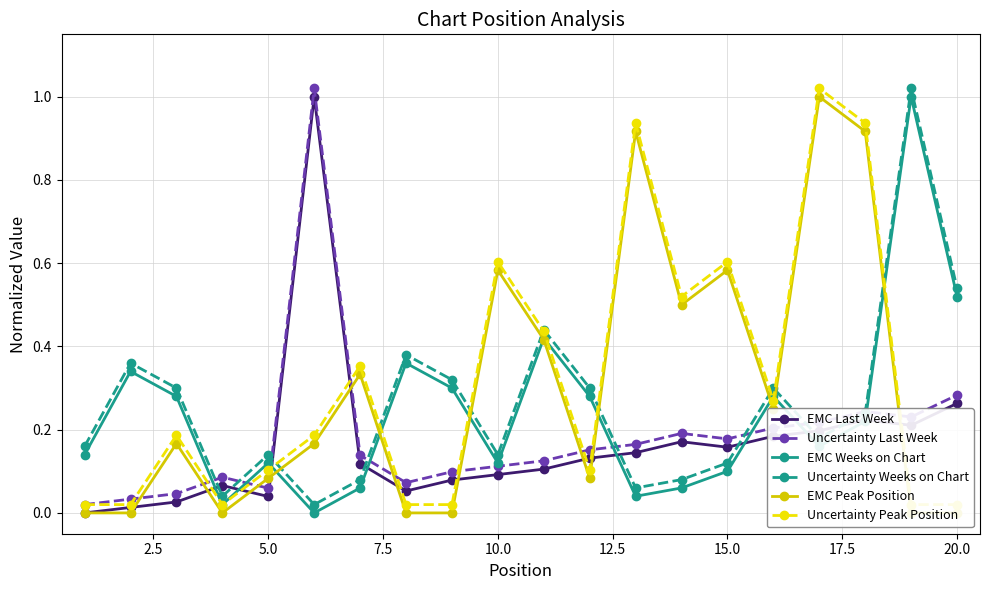

What is the difference between the maximum and minimum values in the Uncertainty Last Week series?

1.0